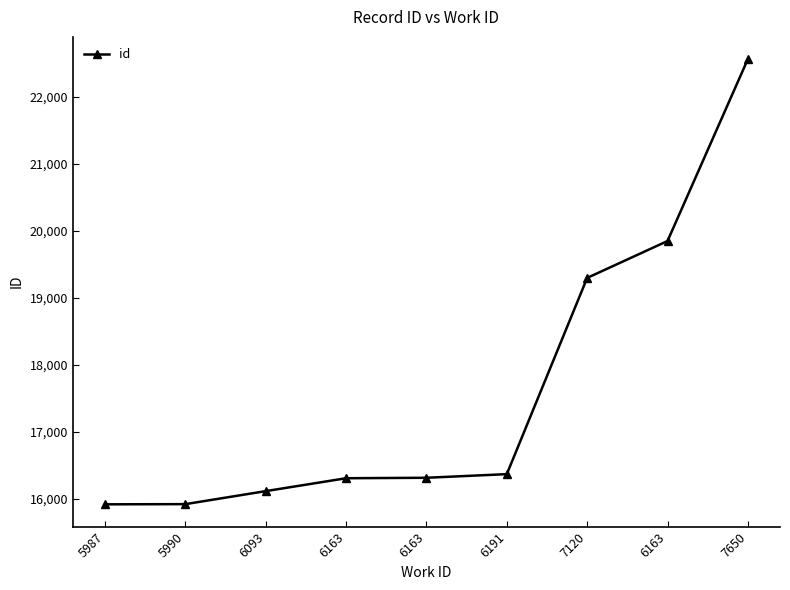

True or false: there are more than 2 points higher than both neighbors.

False